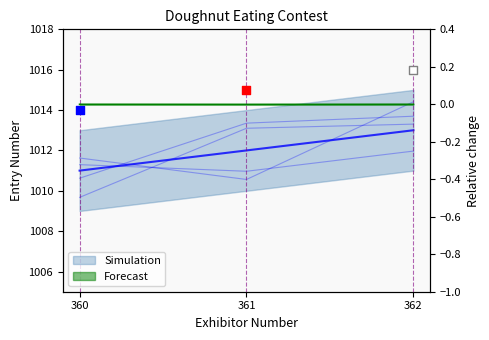

Approximately how many times larger is the value at 361 compared to 360?

1.0